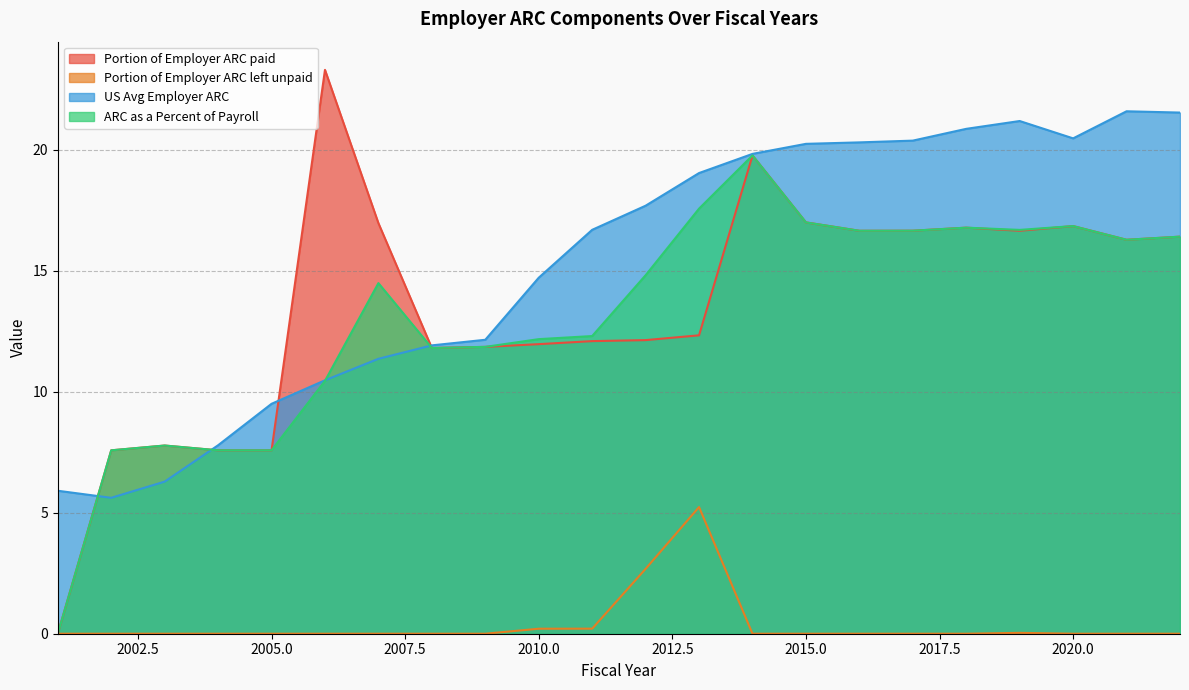

True or false: Portion of Employer ARC left unpaid and US Avg Employer ARC intersect in this chart.

False